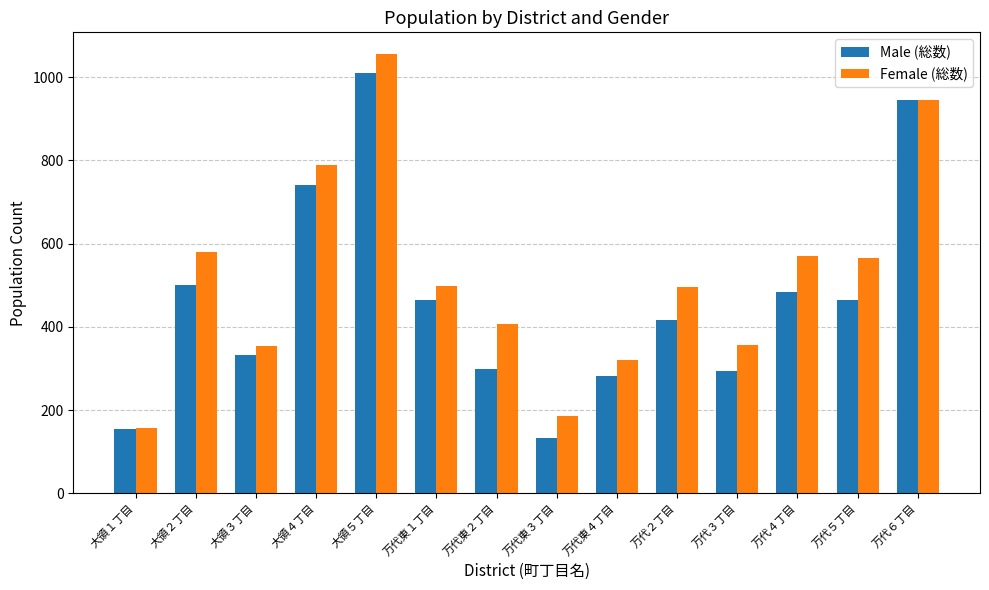

What are all the series names shown in the legend?

Male (総数), Female (総数)